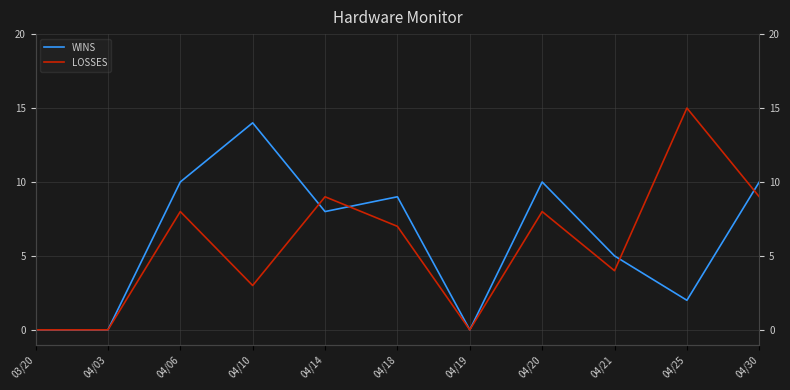

How many lines are shown in the chart?

2